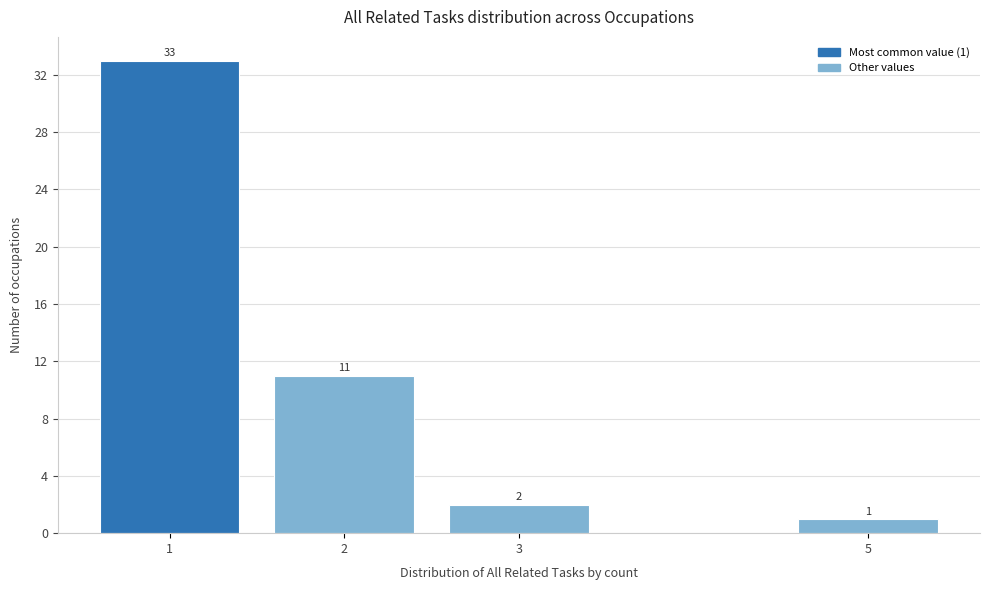

Reading right to left, transcribe all the data shown in this chart.

1	2	11	33